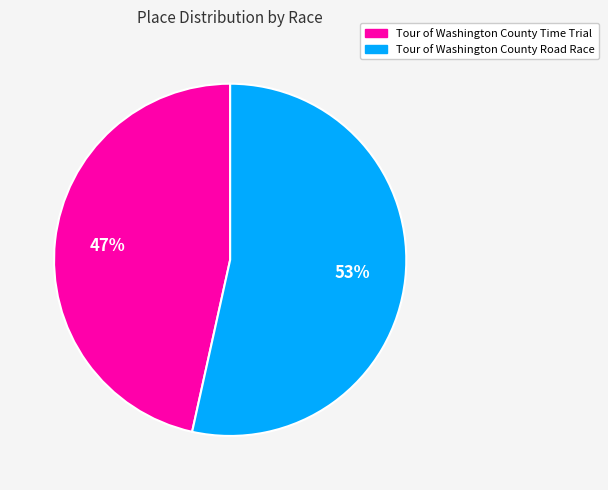

The Tour of Washington County Time Trial slice represents 47% of the pie. True or false?

True